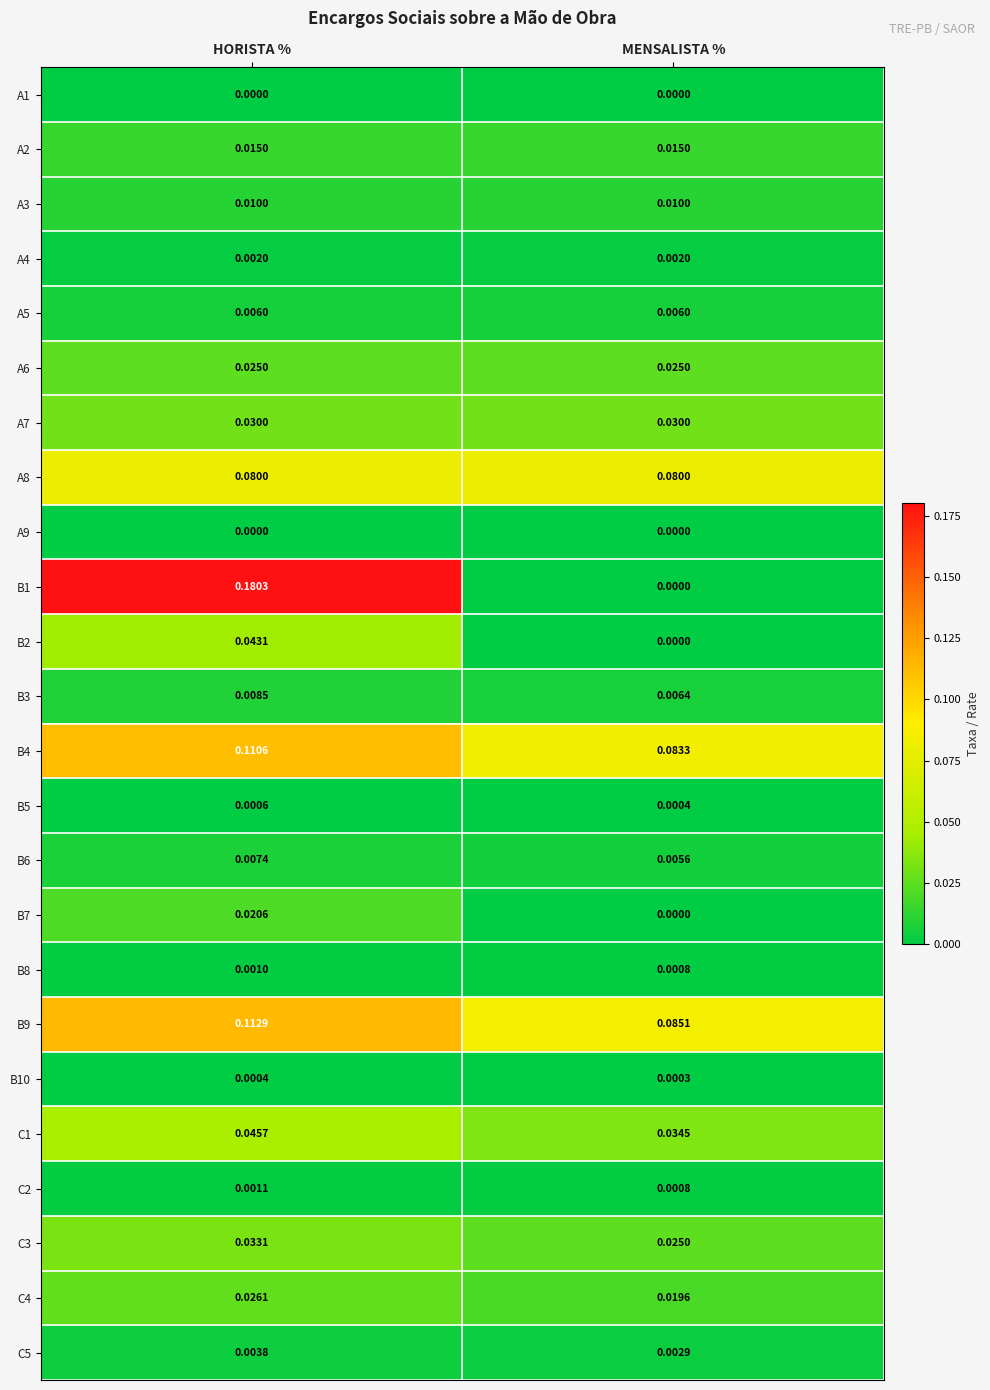

At which category is the sum across all series the highest?

HORISTA %